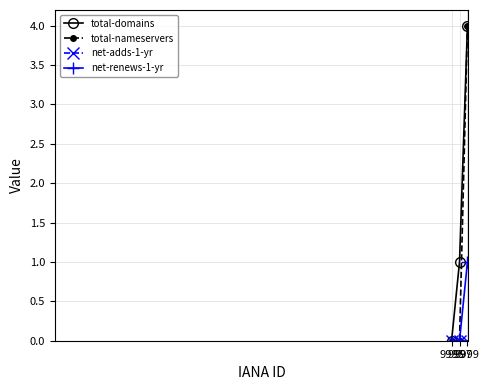

Reading left to right, transcribe all the data shown in this chart.

total-domains: 9995=0	9997=1	9999=4
total-nameservers: 9995=0	9997=0	9999=4
net-adds-1-yr: 9995=0	9997=0	9999=0
net-renews-1-yr: 9995=0	9997=0	9999=1